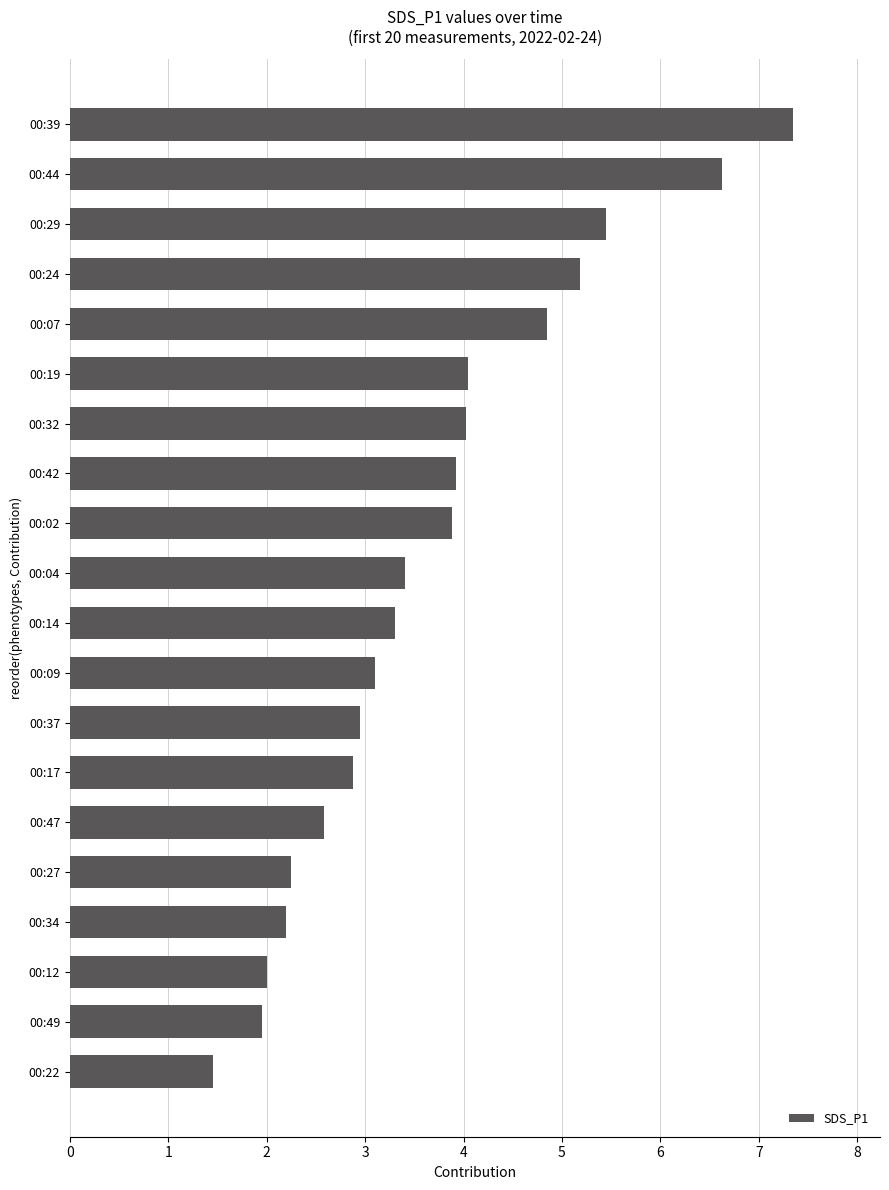

What is the approximate value at 00:17?

2.9